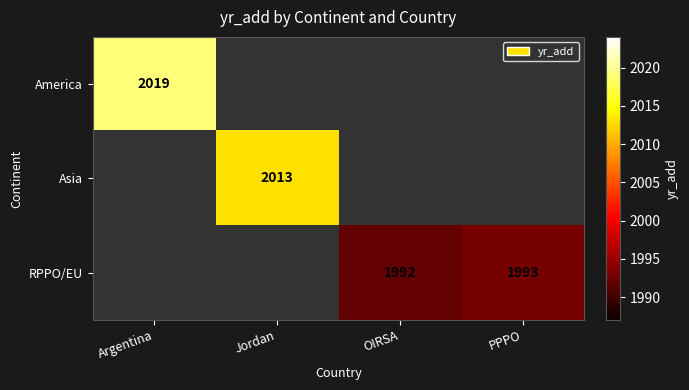

Which label corresponds to the largest value in the chart?

Argentina